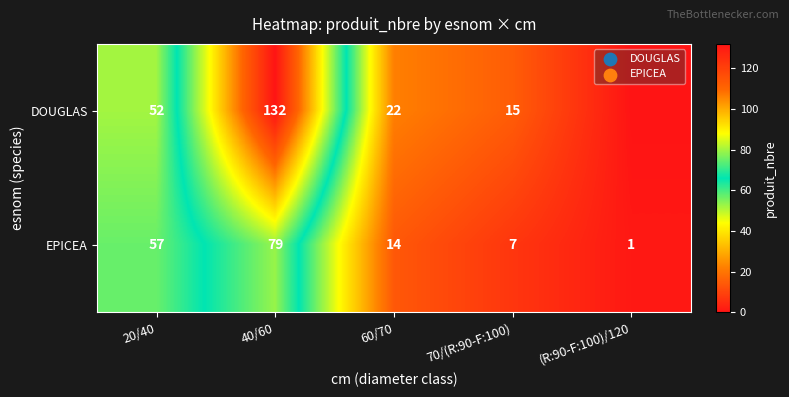

What is the maximum value shown in the chart?

132